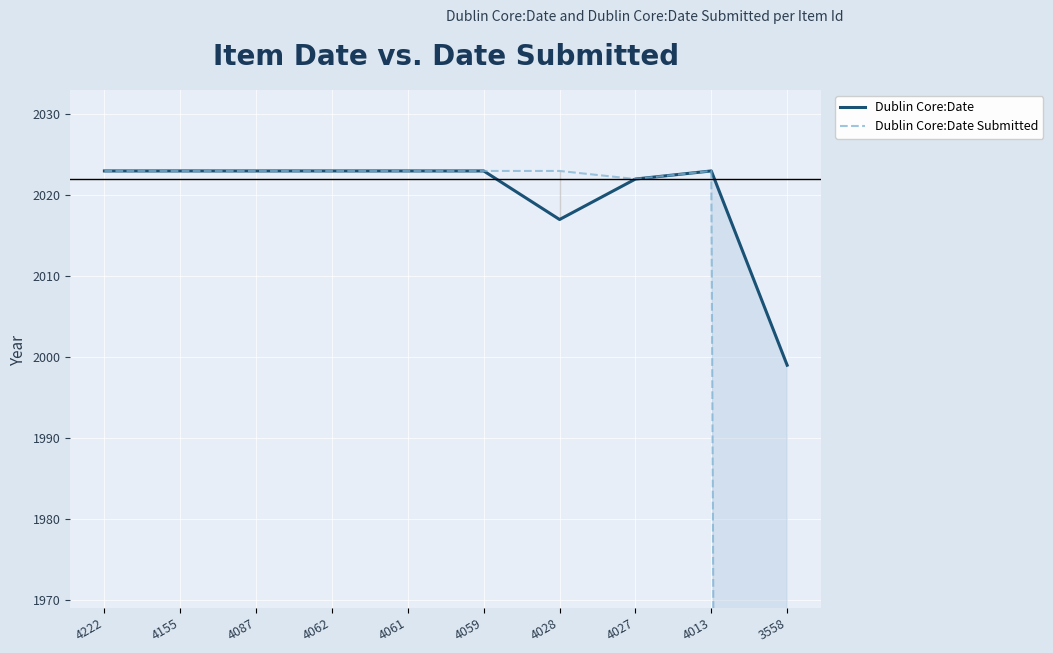

What is the approximate value of Dublin Core:Date Submitted at 4155, to the nearest 100?

2000